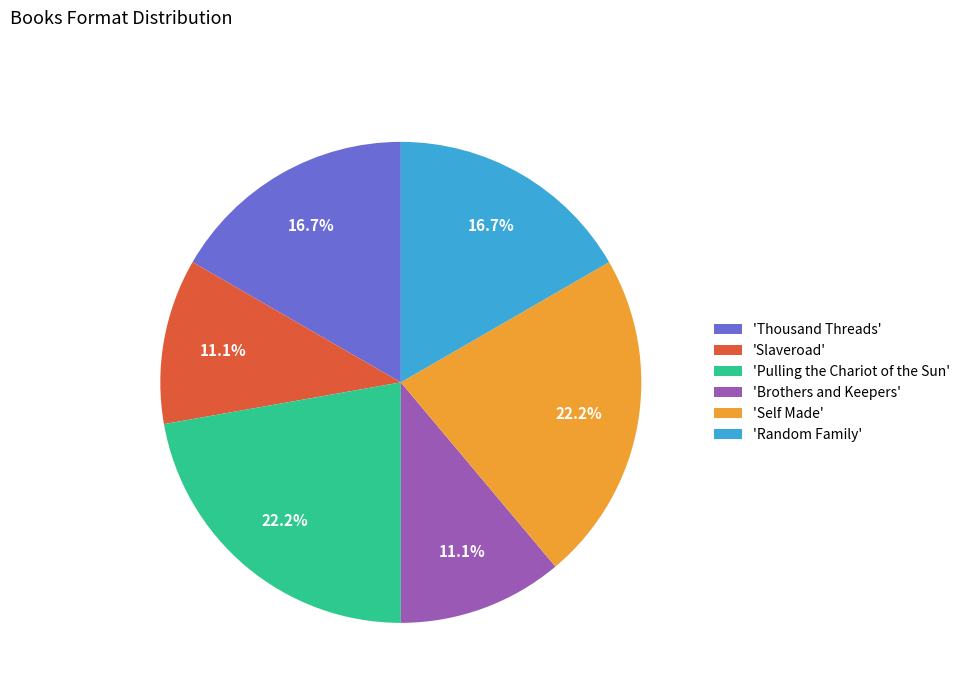

Count the number of slices in the pie.

6